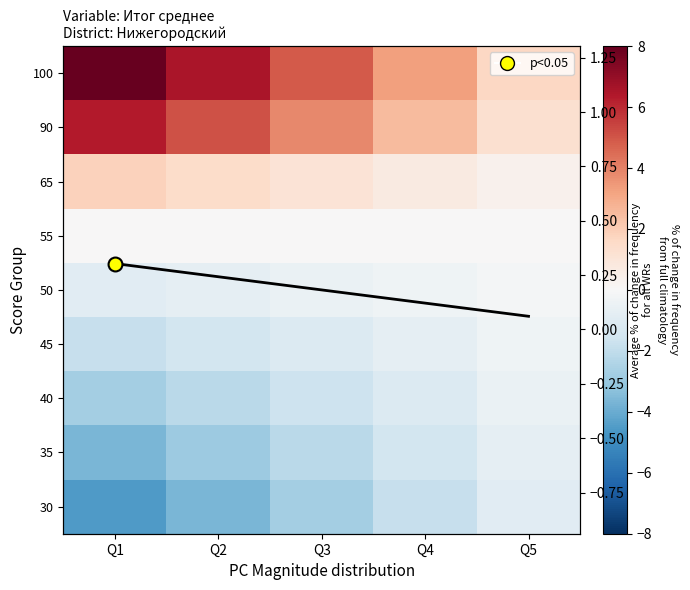

At which category is the sum across all series the highest?

Q1